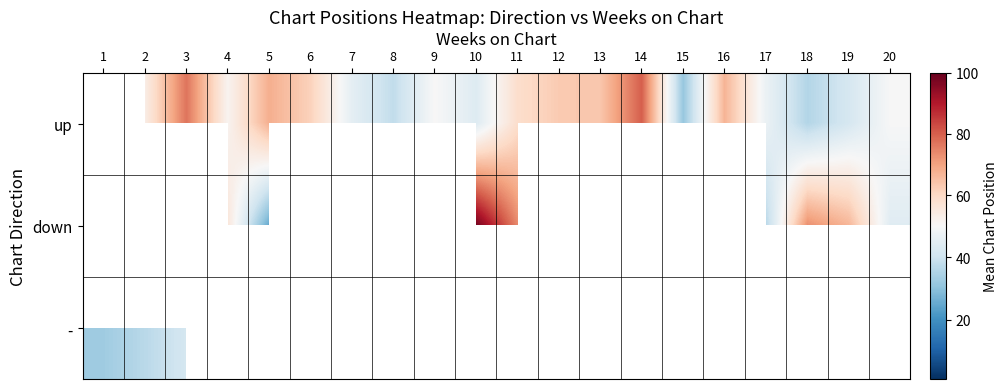

True or false: up has a value of 77.0 at 3.

True